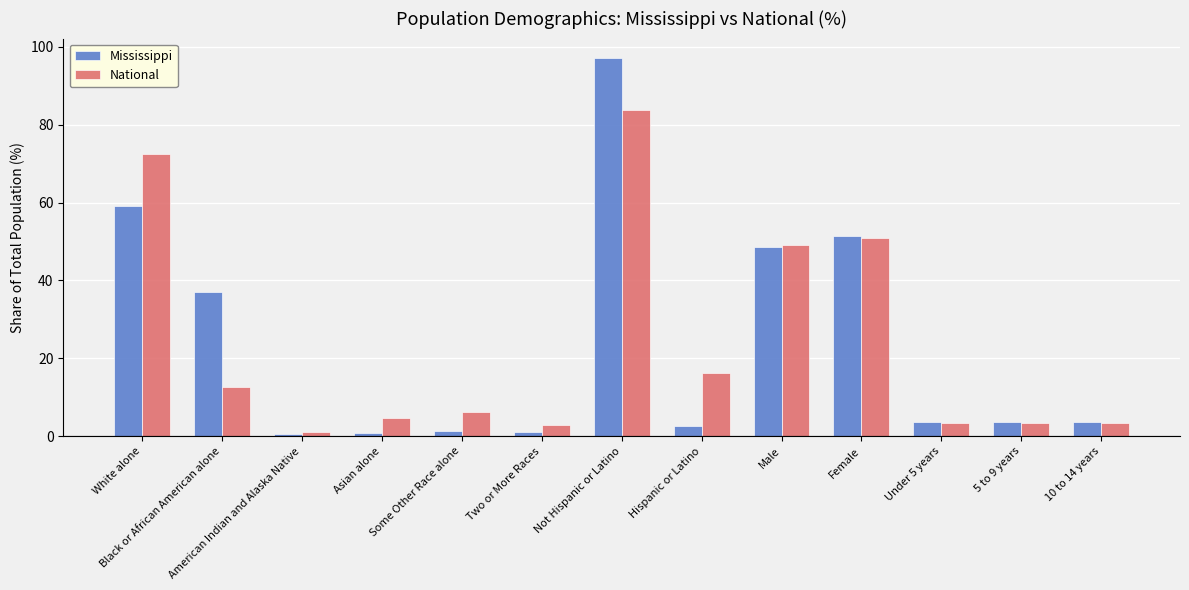

Which series changed the most between Two or More Races and Male?

Mississippi